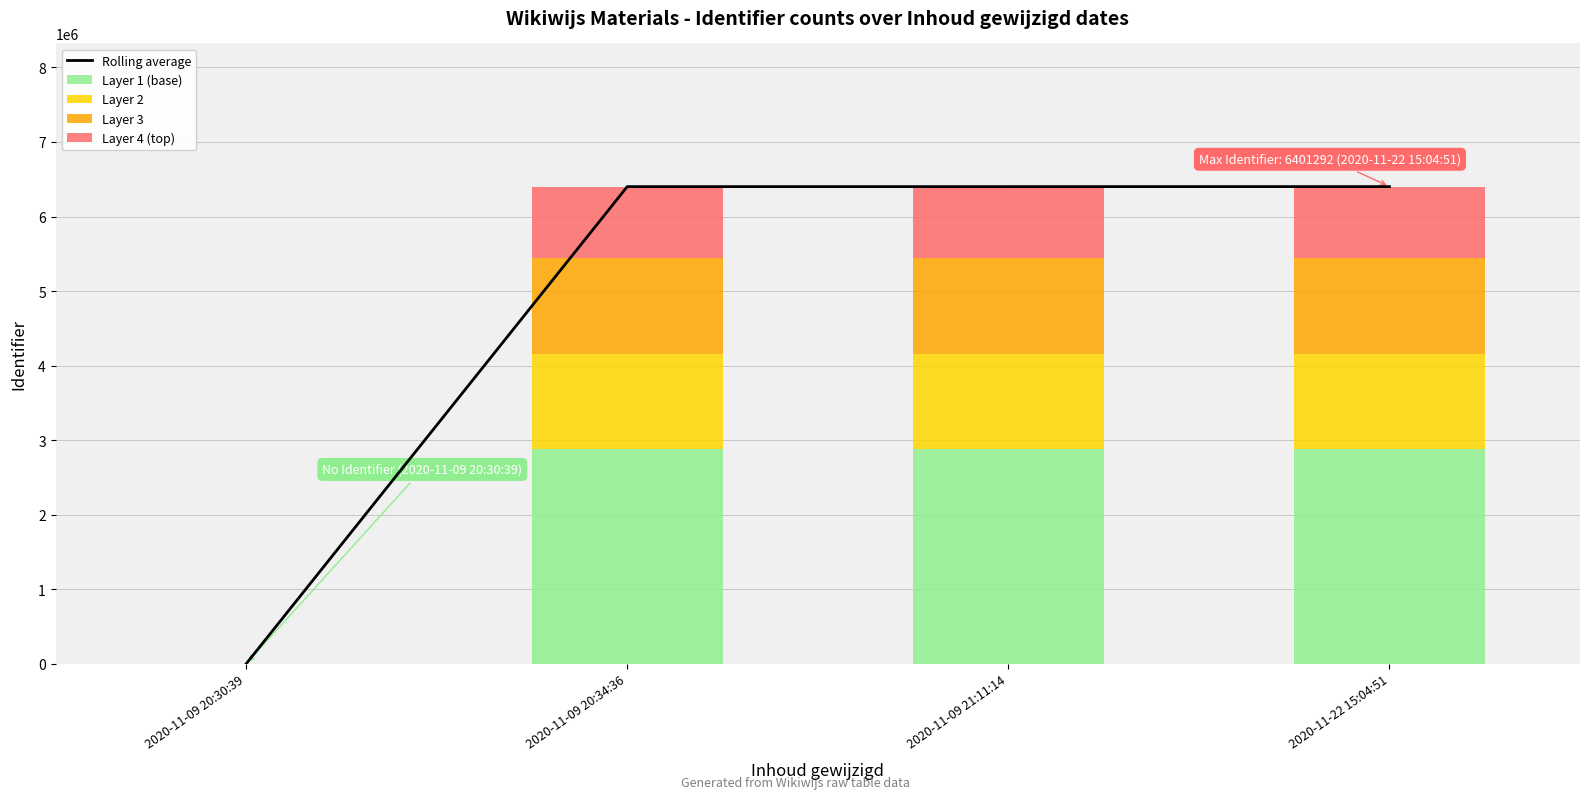

At which label does Layer 4 (top) first exceed 960184?

2020-11-09 21:11:14